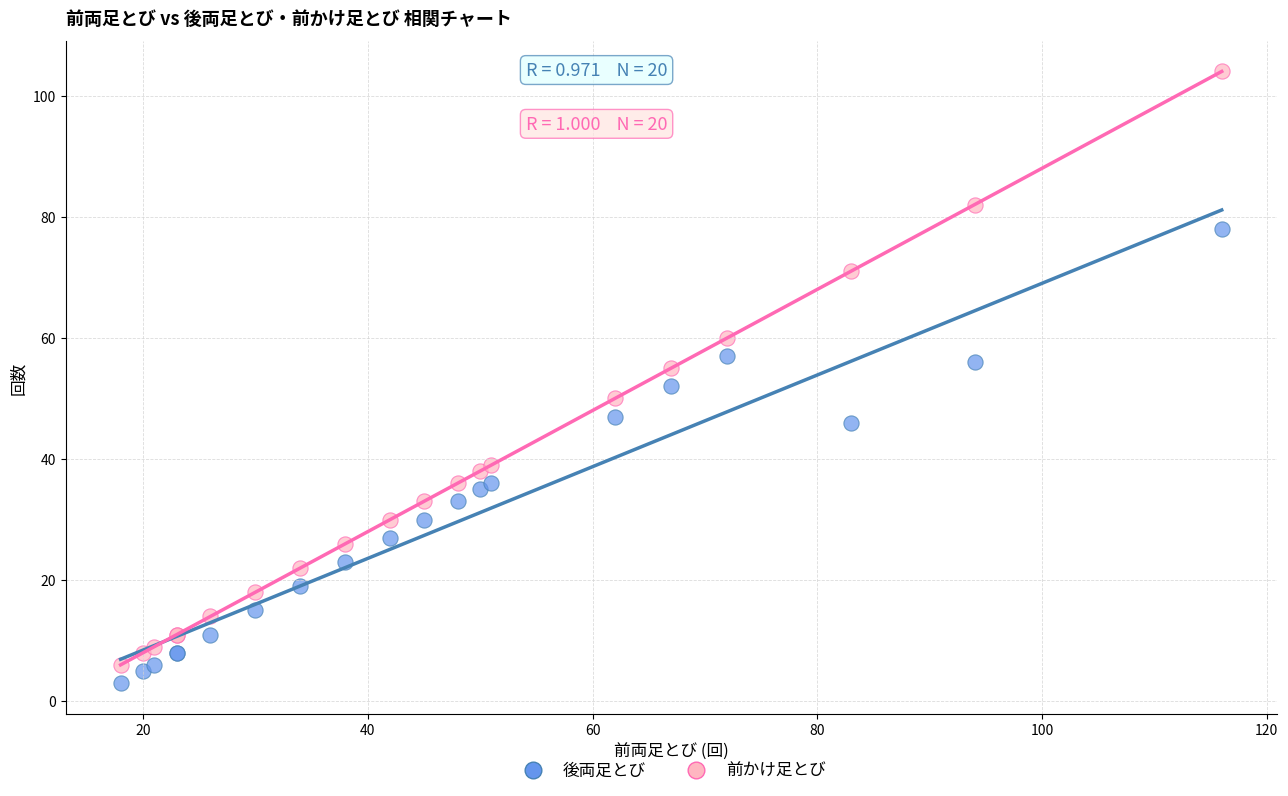

Which series has the widest spread of Y values?

前かけ足とび